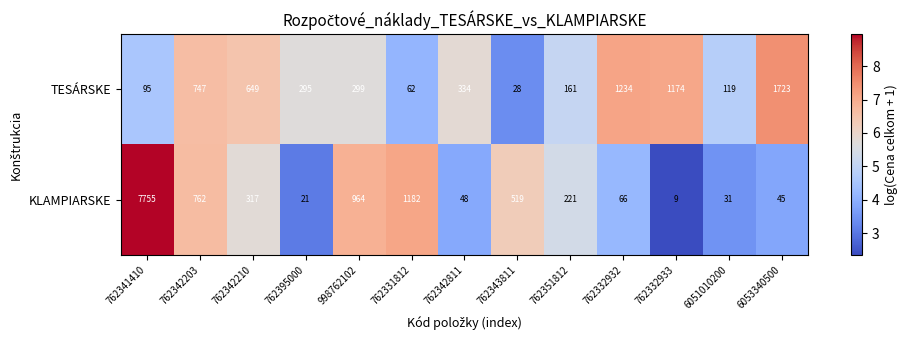

Which label corresponds to the smallest value in the chart?

762332933